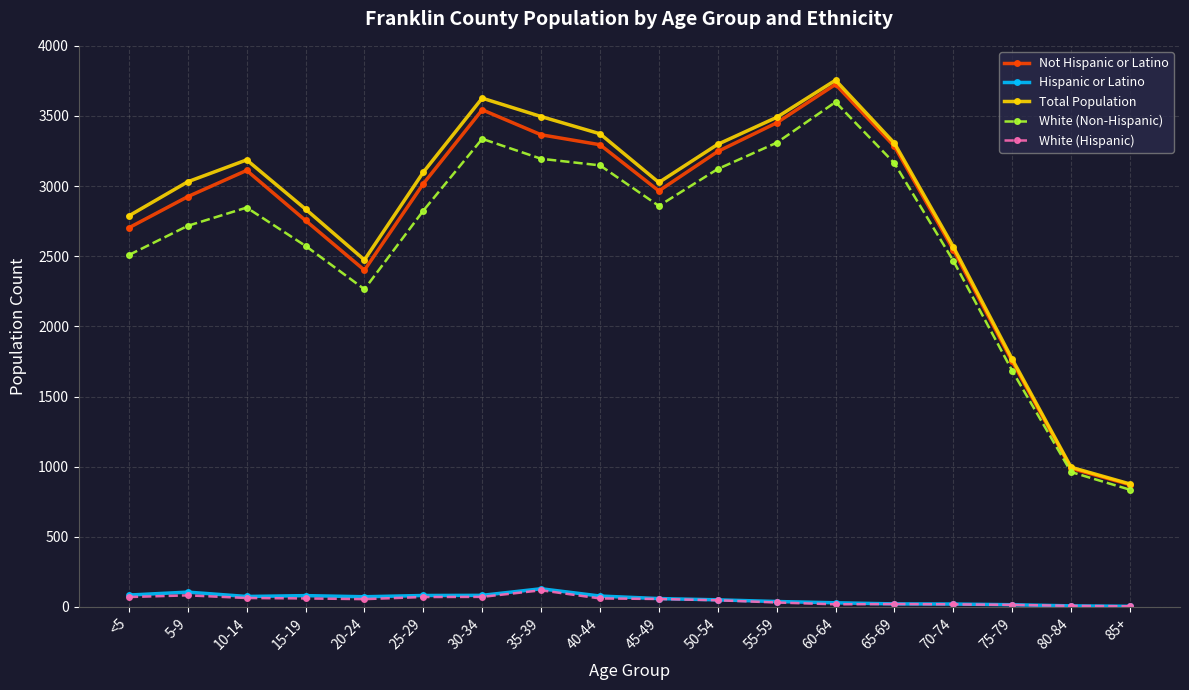

At which category does the chart reach its peak across all series?

60-64